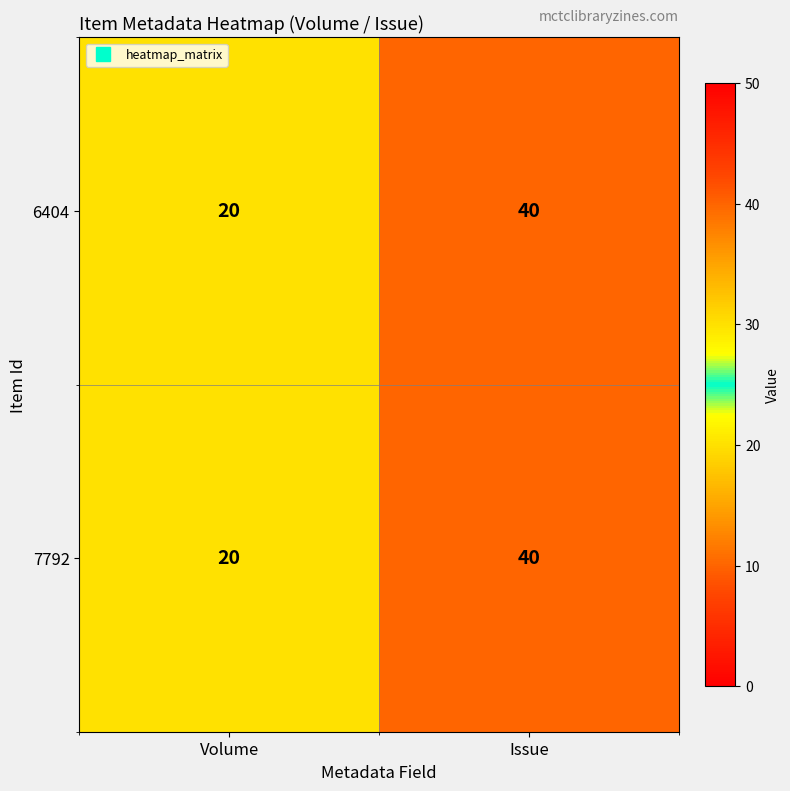

What is the average value of the 6404 series?

30